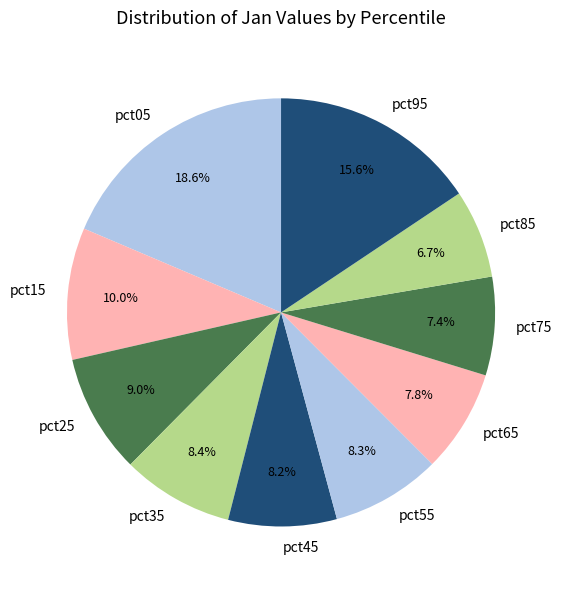

Which slice is the largest?

pct05